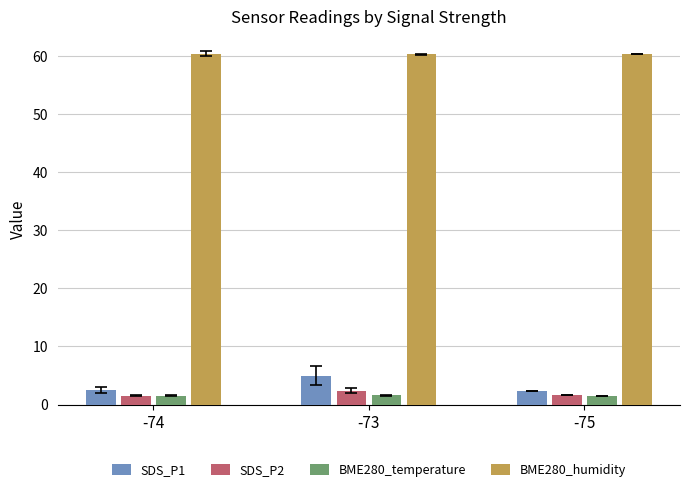

At which category is the sum across all series the highest?

-73